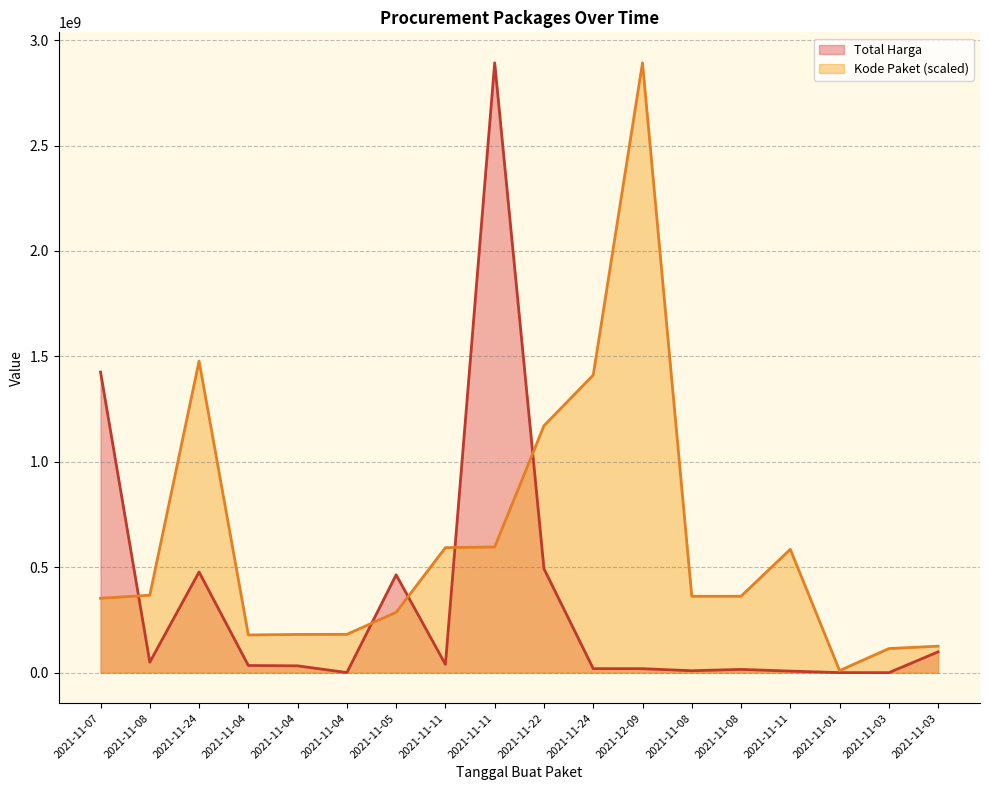

Reading left to right, what are all the values shown in this chart?

Total Harga: 2021-11-07=1425867900.0	2021-11-08=49730040.0	2021-11-24=477600000.0	2021-11-04=34000000.0	2021-11-04=32441200.0	2021-11-04=577875.0	2021-11-05=464002100.0	2021-11-11=39440000.0	2021-11-11=2892122000.0	2021-11-22=493000000.0	2021-11-24=19175000.0	2021-12-09=18900000.0	2021-11-08=9180000.0	2021-11-08=15513960.0	2021-11-11=7401240.0	2021-11-01=333600.0	2021-11-03=78000.0	2021-11-03=98772570.0
Kode Paket: 2021-11-07=352883521.5	2021-11-08=367273231.7	2021-11-24=1477840024.8	2021-11-04=178927446.8	2021-11-04=181360692.3	2021-11-04=181822169.9	2021-11-05=286367820.0	2021-11-11=593019677.6	2021-11-11=596250020.7	2021-11-22=1171020357.2	2021-11-24=1411261394.6	2021-12-09=2892122000.0	2021-11-08=362301859.5	2021-11-08=362532598.3	2021-11-11=585048701.0	2021-11-01=9732981.9	2021-11-03=114299608.2	2021-11-03=125794595.4